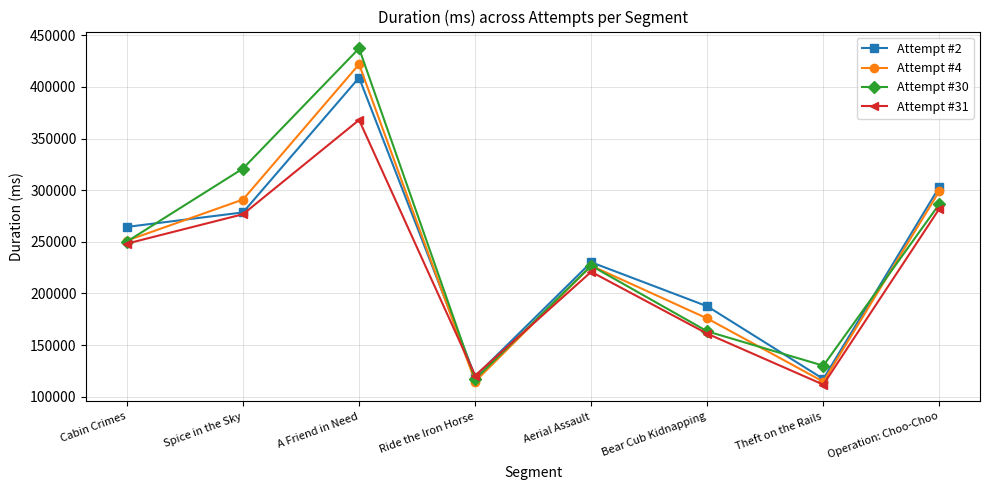

What is the difference between the maximum and minimum values in the Attempt #30 series?

320374